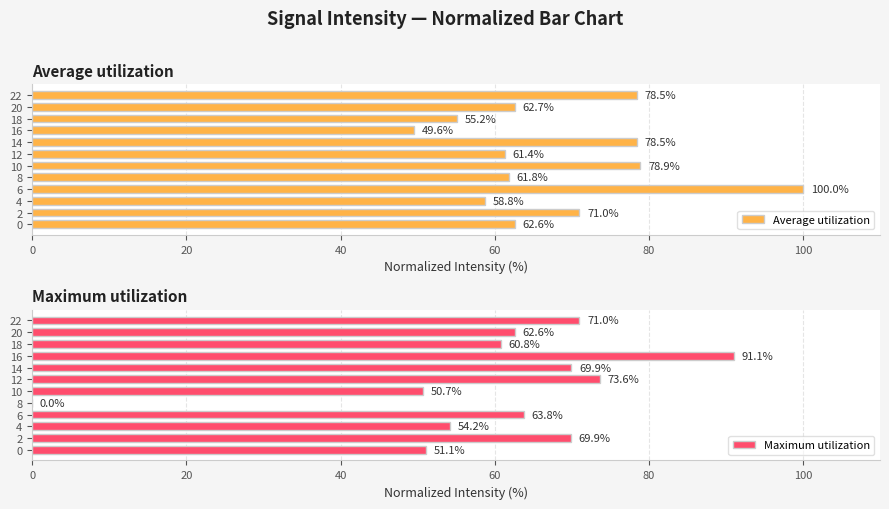

What is the average value of the Average utilization series?

68.2